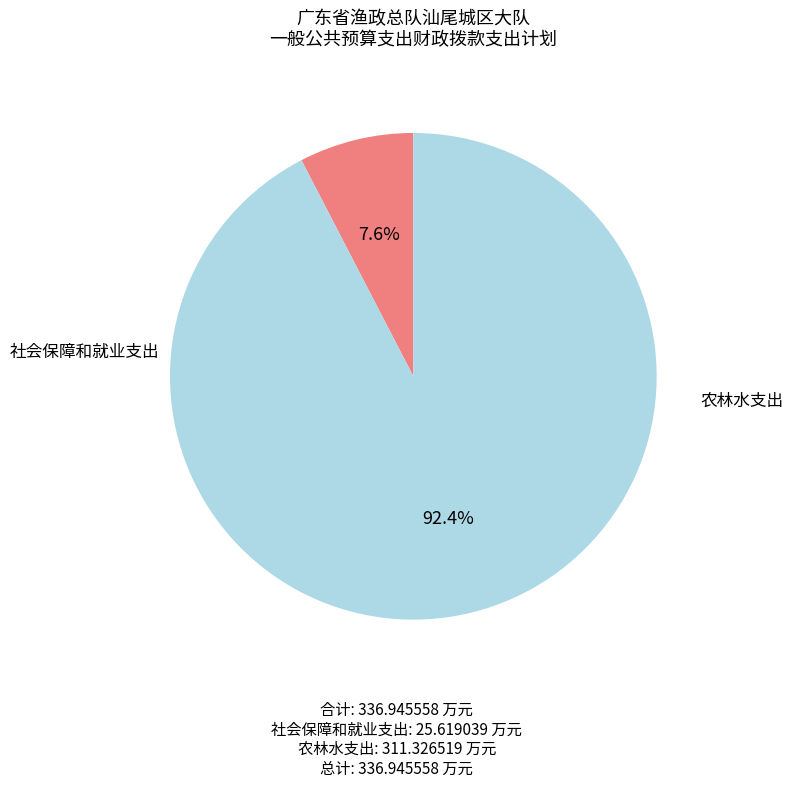

Is there a majority slice in this chart?

Yes